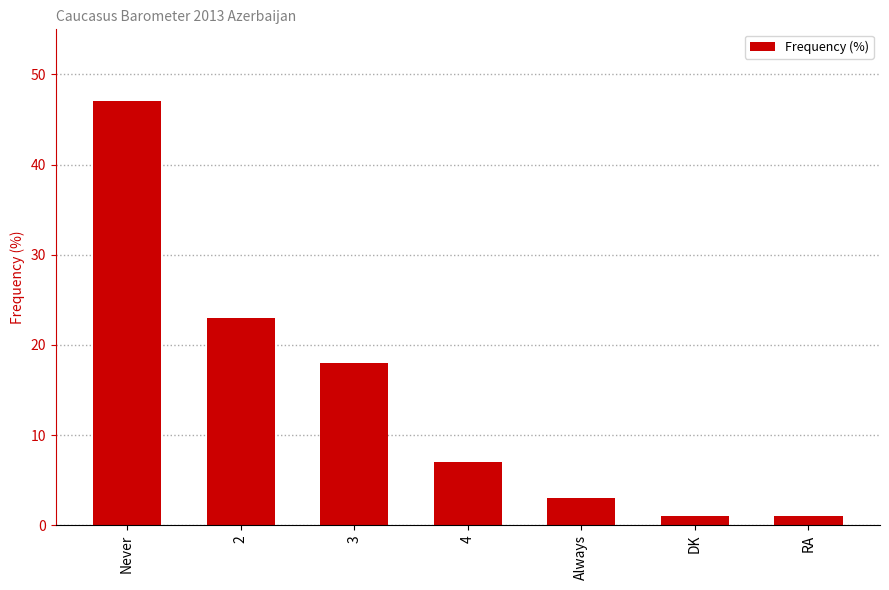

How many data points does each series have?

7